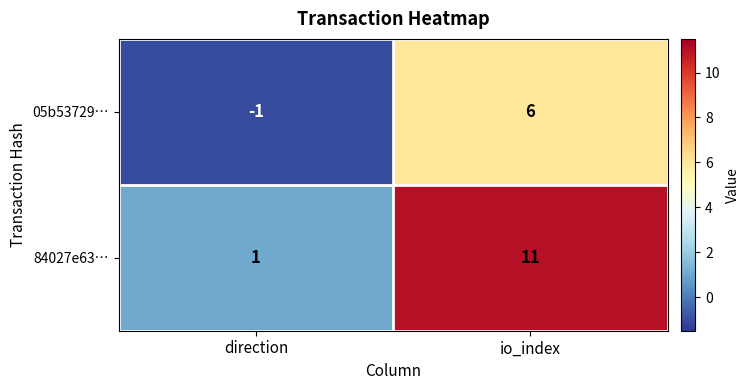

What is the sum of the 84027e63… values at io_index and direction?

12